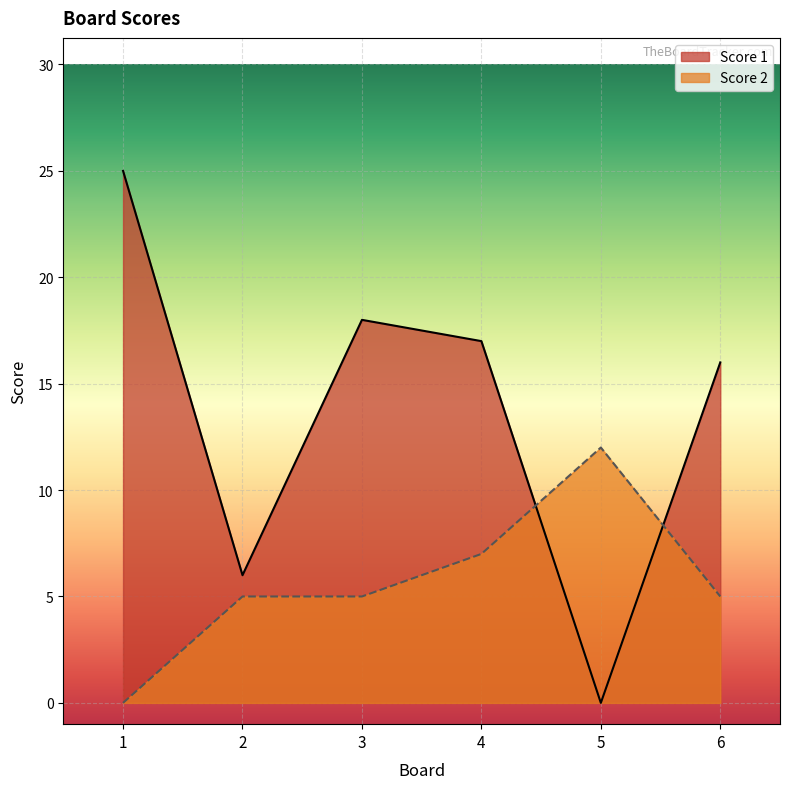

Count the number of categories in the chart.

6